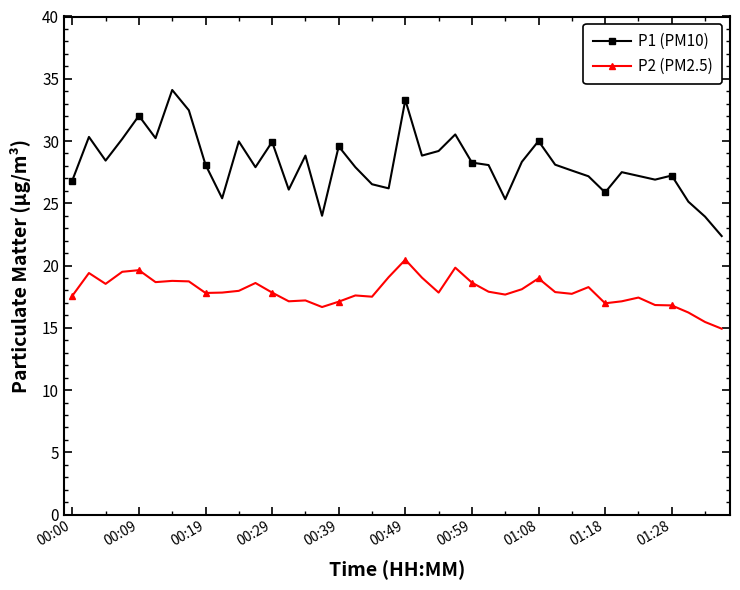

Does the chart display data point markers on the line(s)?

Yes